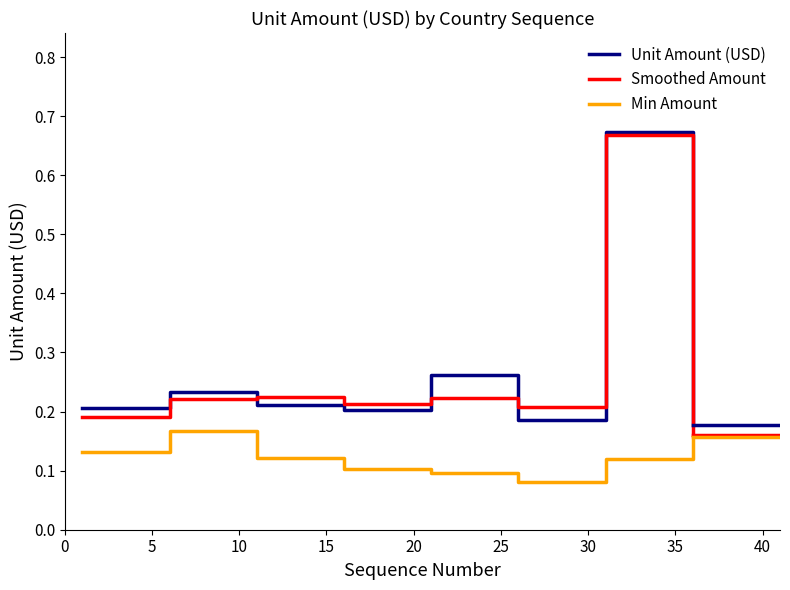

What is the minimum value for Min Amount?

0.1